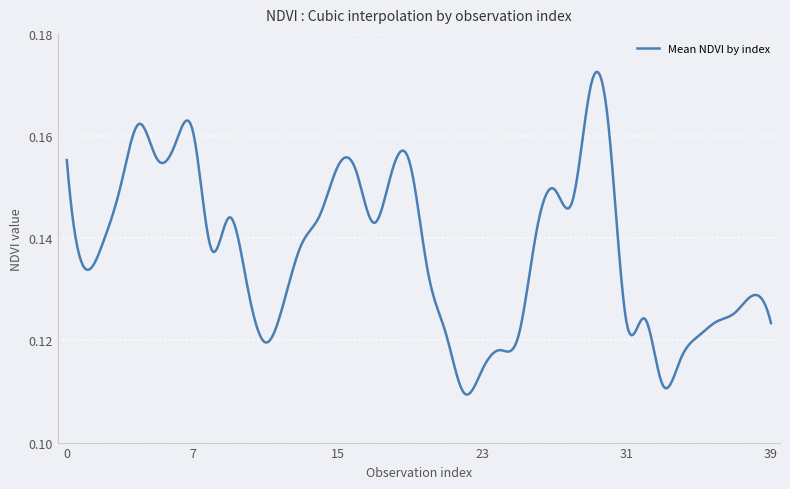

Rank the categories by value from lowest to highest.

22, 33, 23, 34, 24, 11, 25, 35, 21, 39, 31, 36, 32, 37, 12, 38, 10, 20, 1, 8, 13, 2, 26, 17, 9, 14, 28, 27, 3, 18, 16, 15, 19, 0, 5, 6, 7, 30, 4, 29